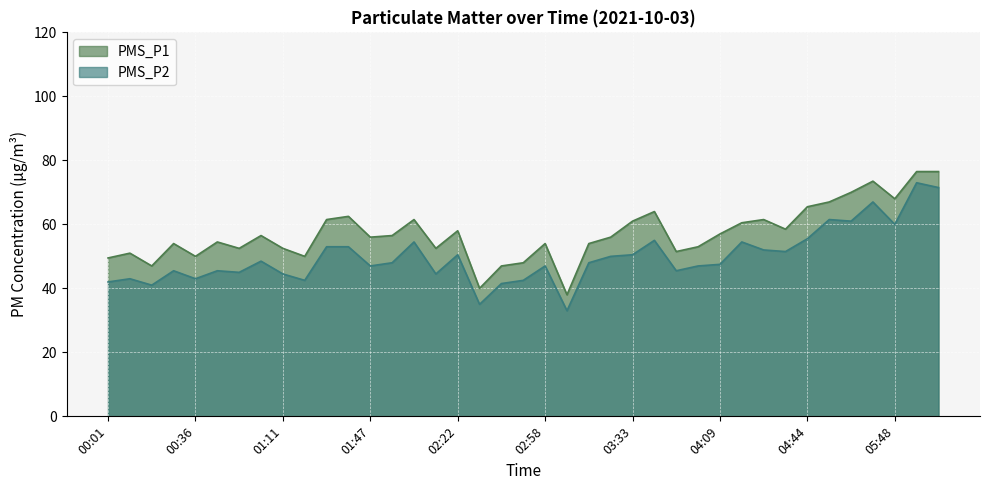

True or false: PMS_P1 and PMS_P2 cross at least once.

False